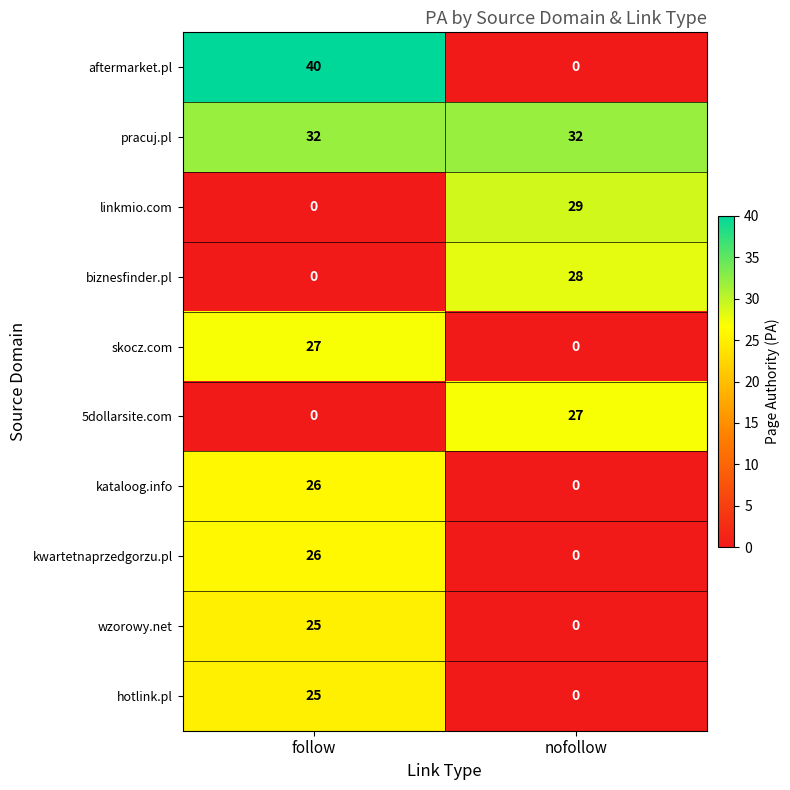

What is the average value of the 5dollarsite.com series?

14